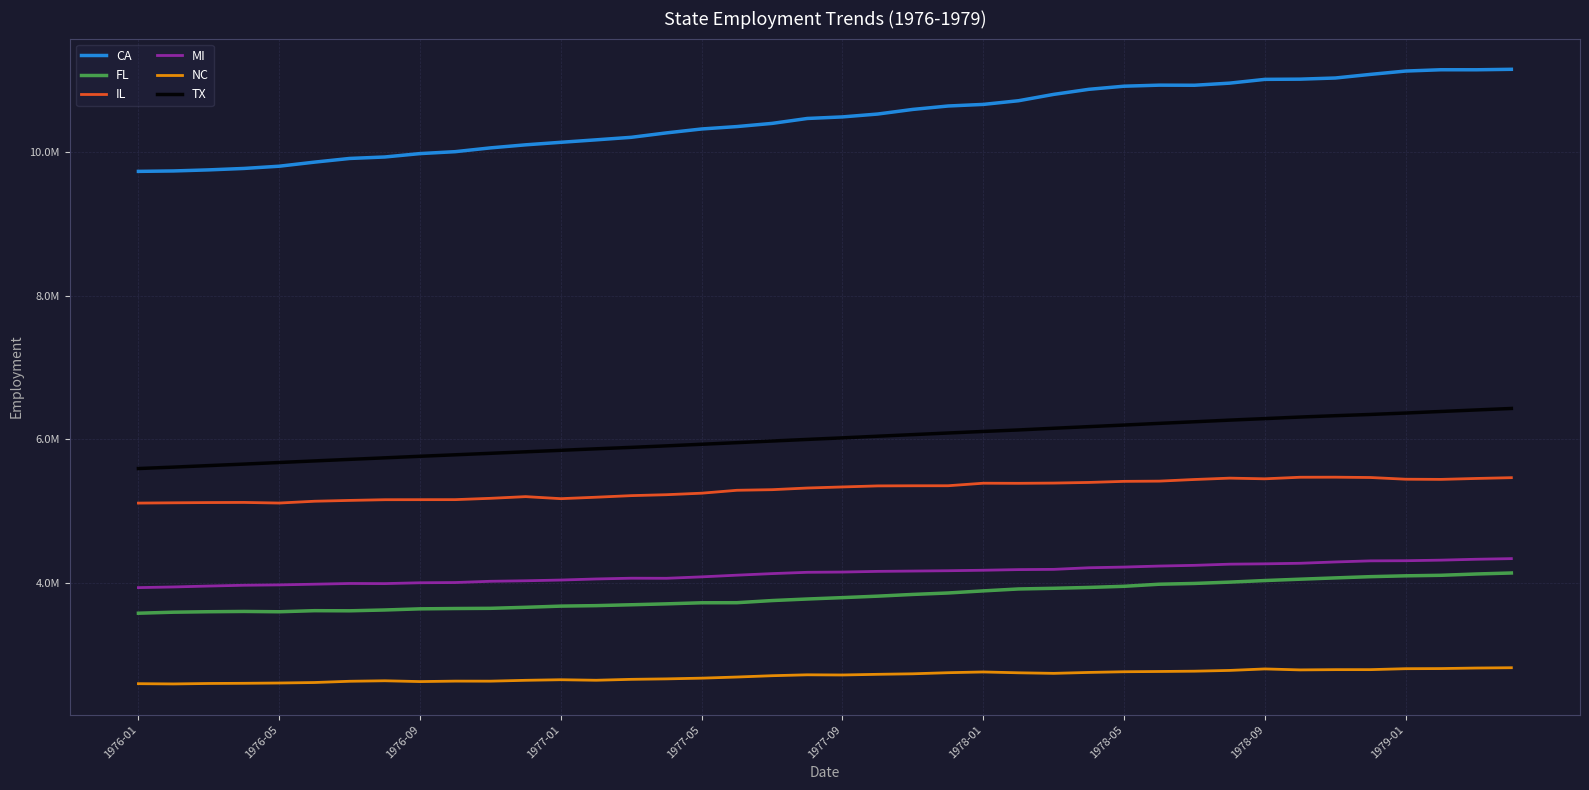

True or false: CA and IL intersect in this chart.

False